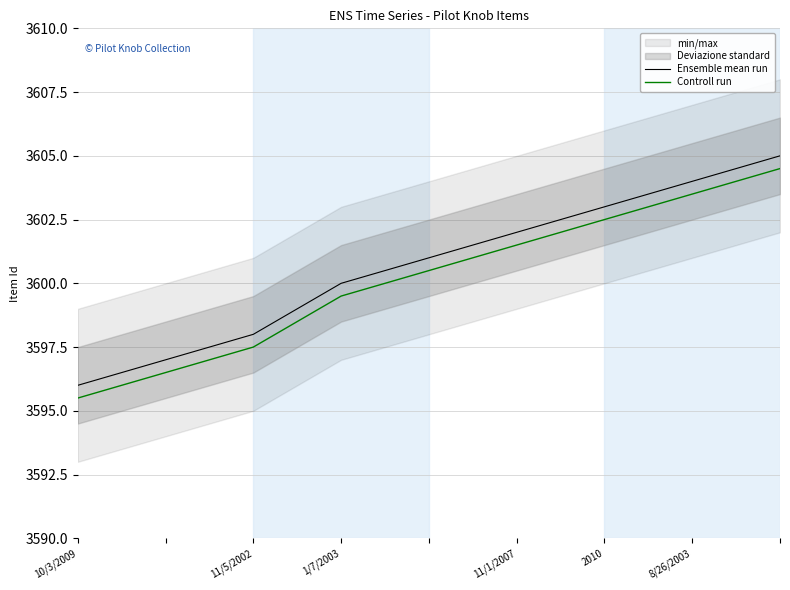

True or false: Ensemble mean run and Controll run intersect in this chart.

False